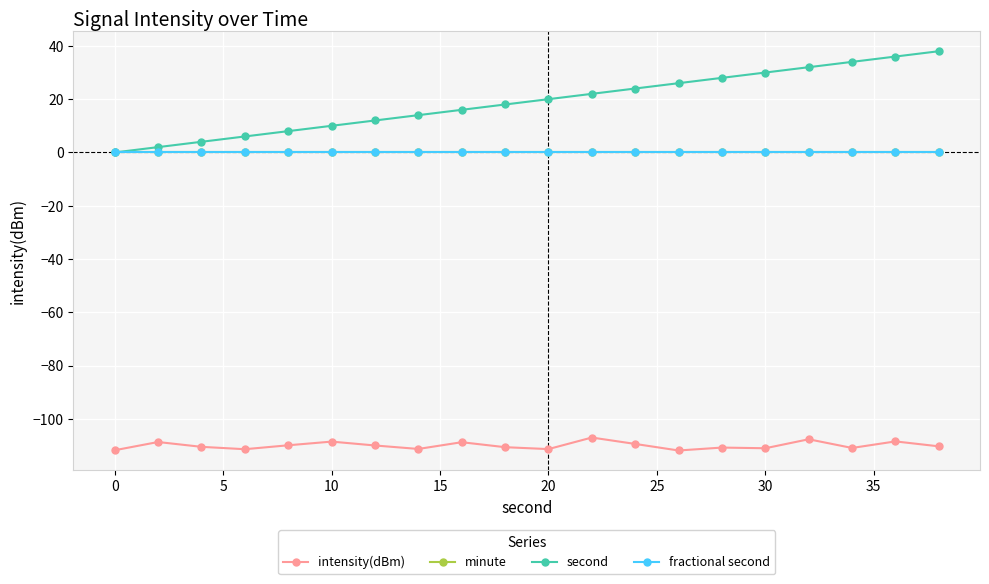

Does the chart have visible grid lines?

Yes